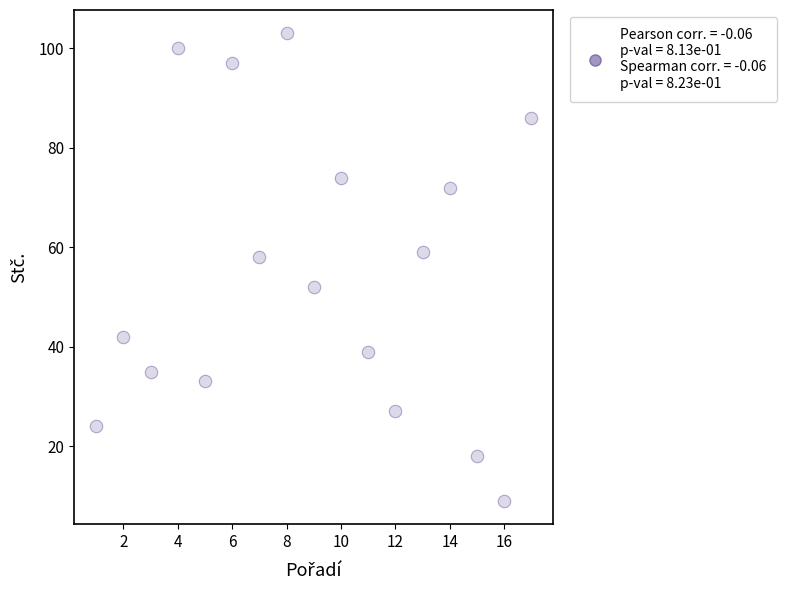

What is the range of Y values (max minus min)?

94